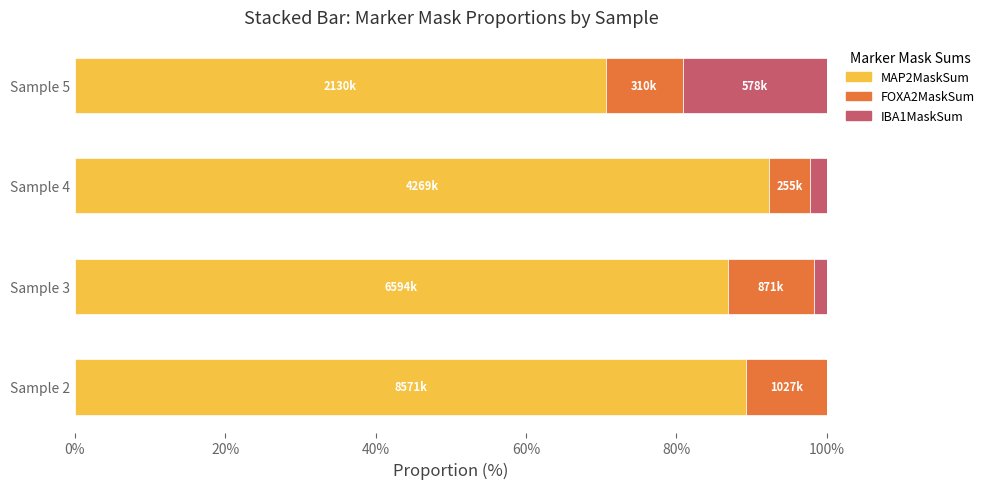

What is the total value across all series at Sample 4?

100.0